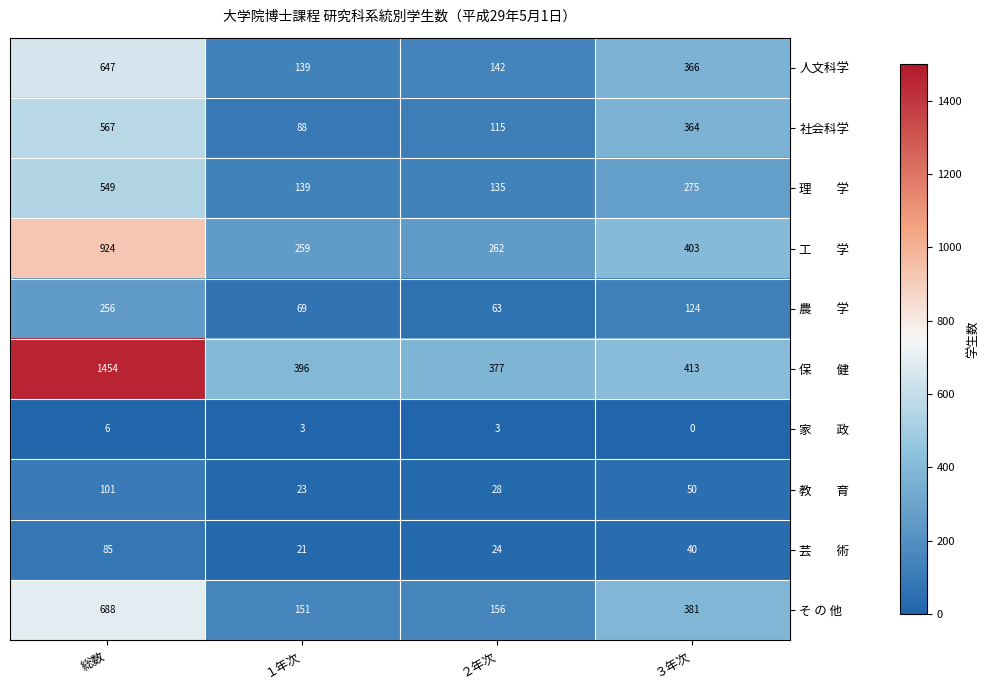

At which category is the sum across all series the highest?

総数